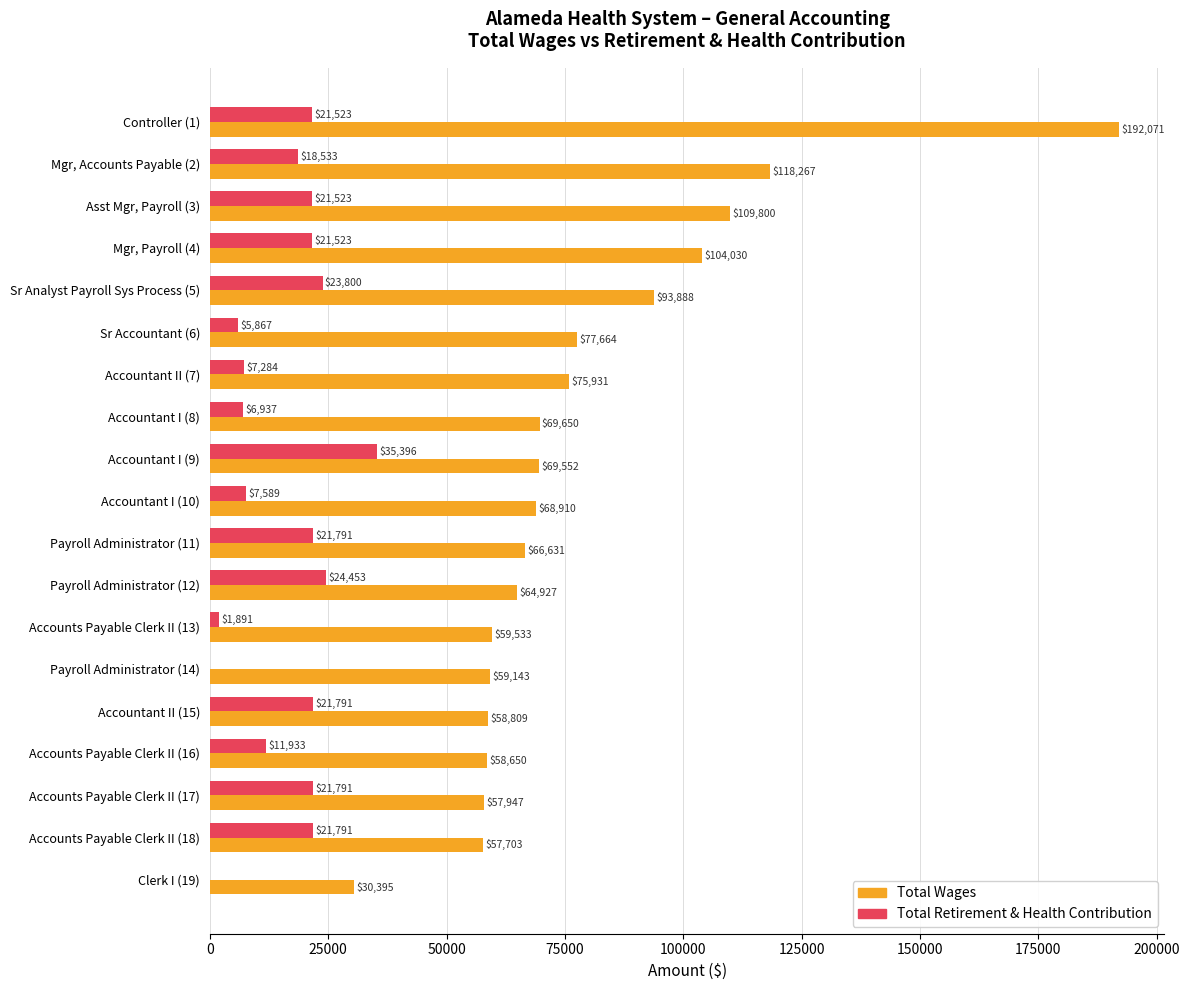

Count the number of categories in the chart.

19